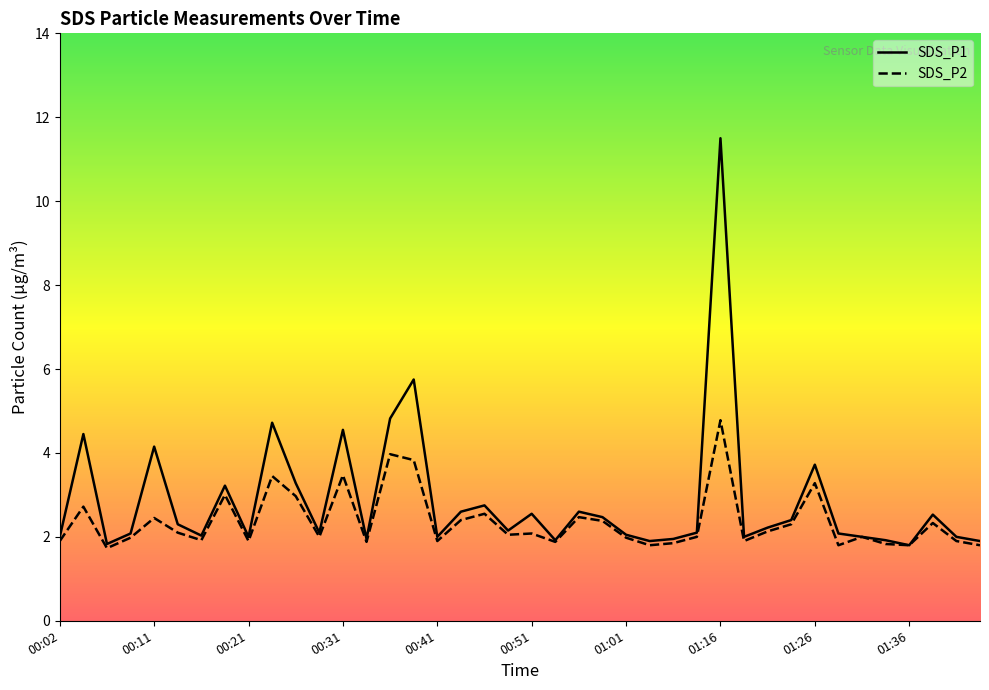

What is the sum of all SDS_P2 values?

94.5